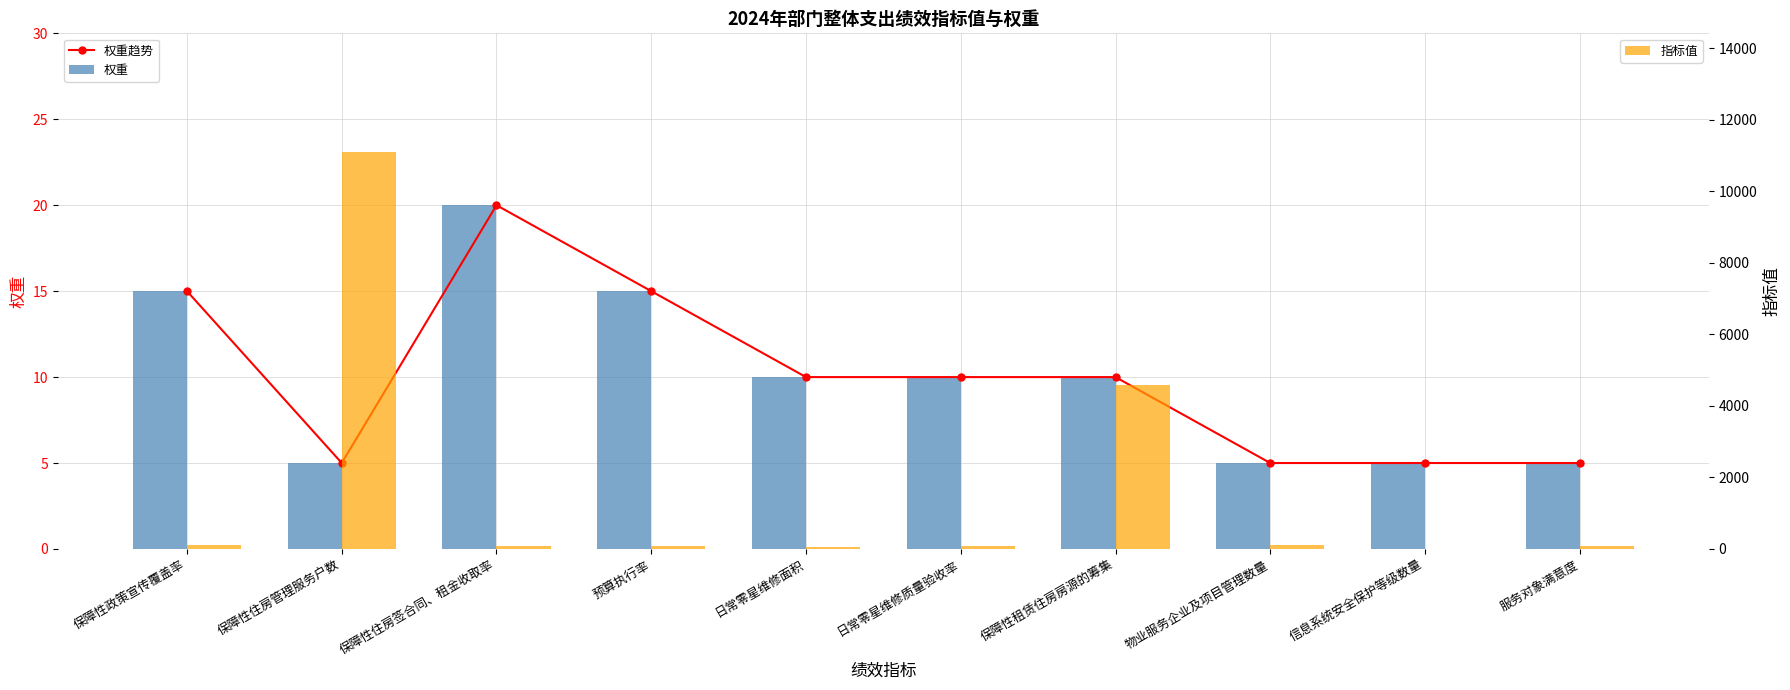

What is the difference between the 权重 values at 信息系统安全保护等级数量 and 保障性住房签合同、租金收取率?

15.0